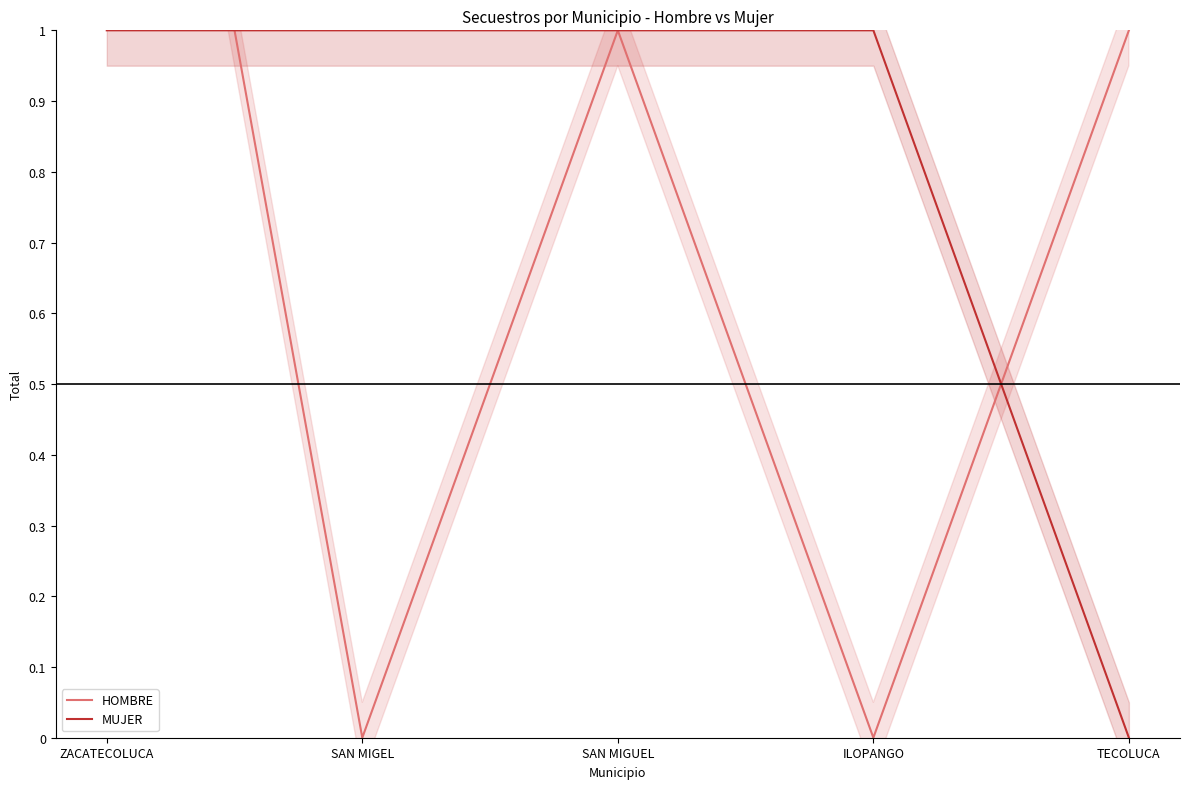

What is the difference between the highest and lowest values at TECOLUCA?

1